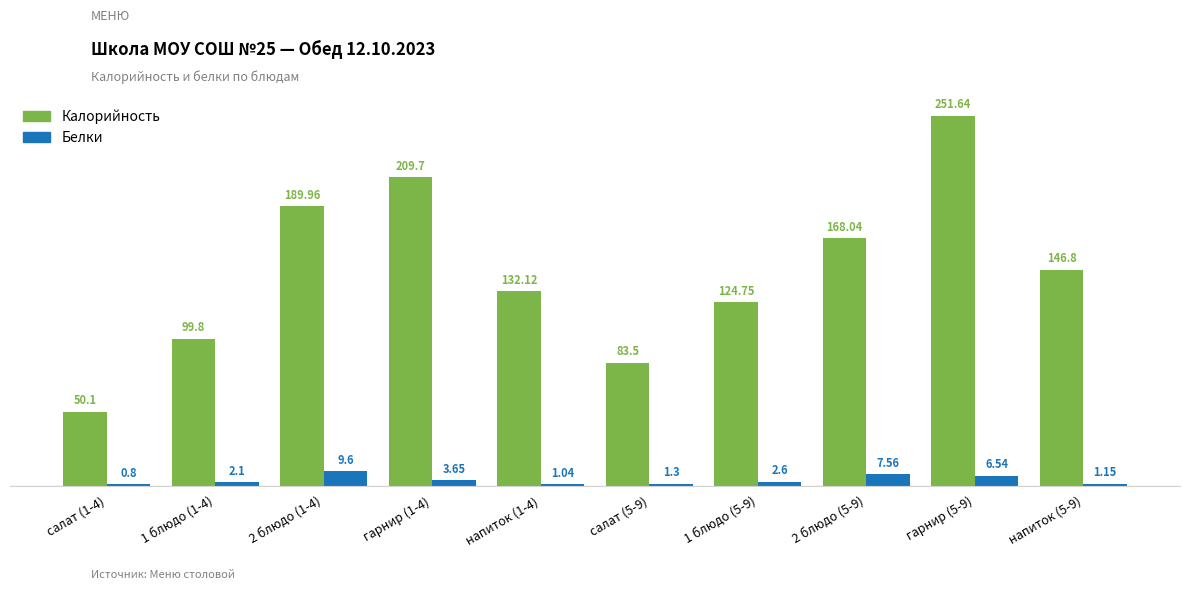

Which series has the largest range (max minus min)?

Калорийность